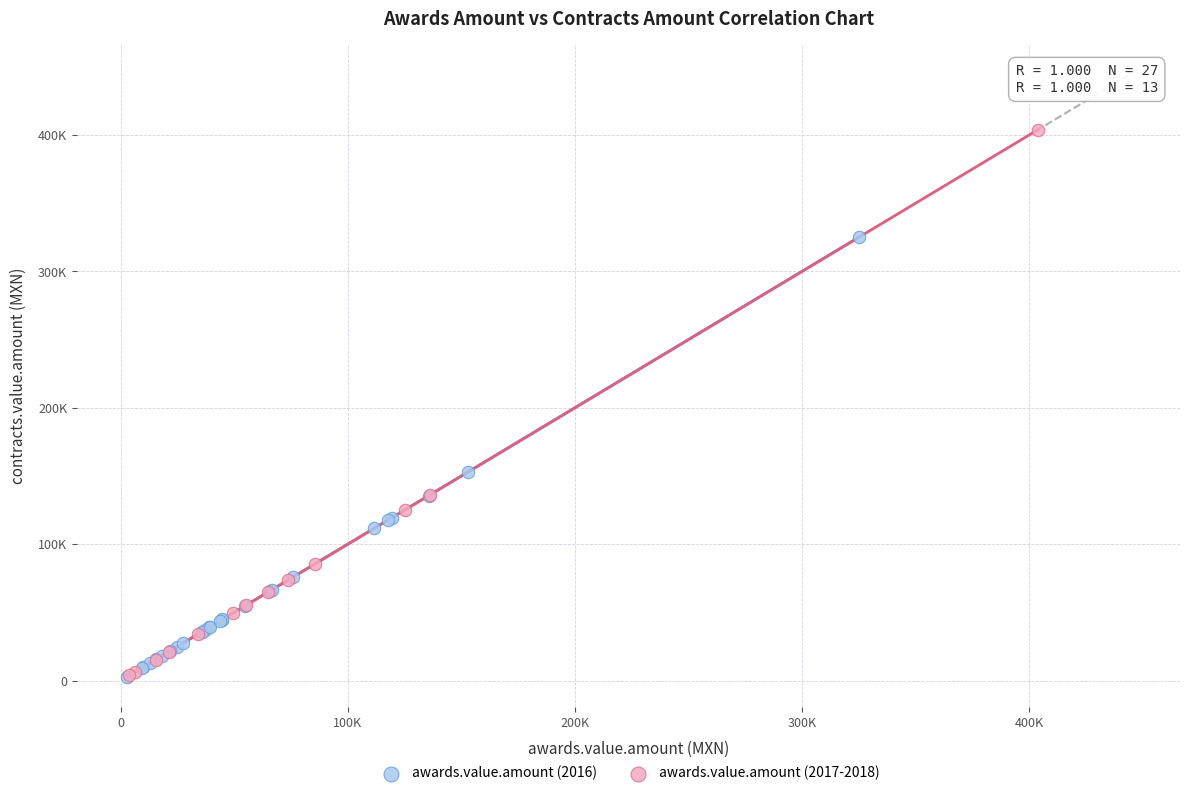

What are all the series names shown in the legend?

awards.value.amount (2016), awards.value.amount (2017-2018)